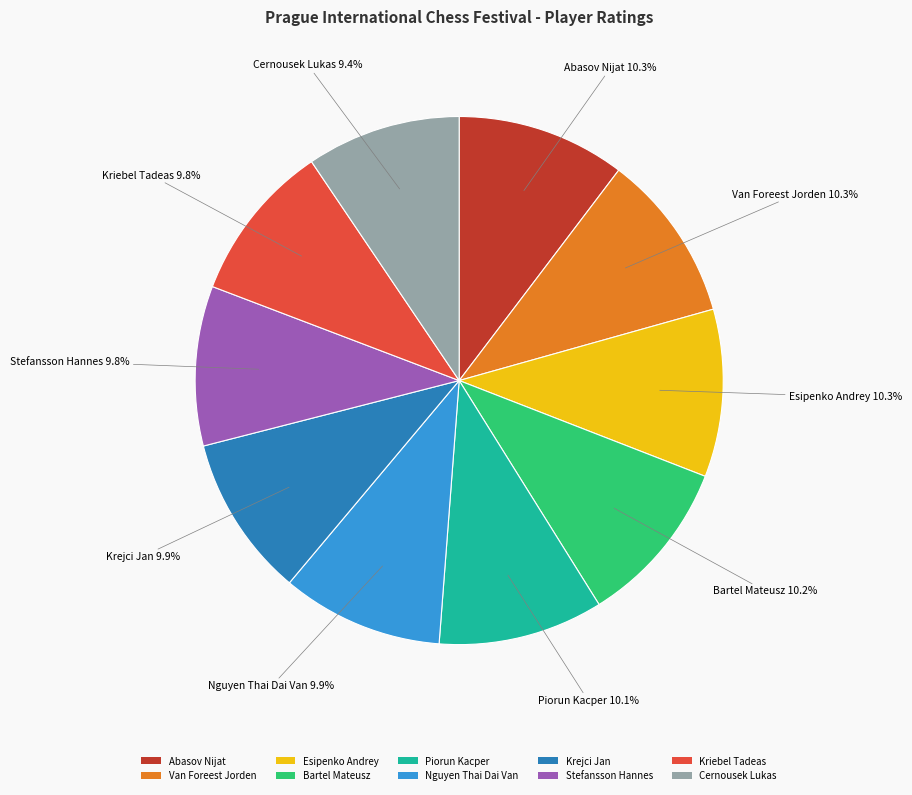

Combined, what portion of the pie is Piorun Kacper and Esipenko Andrey?

20.4%